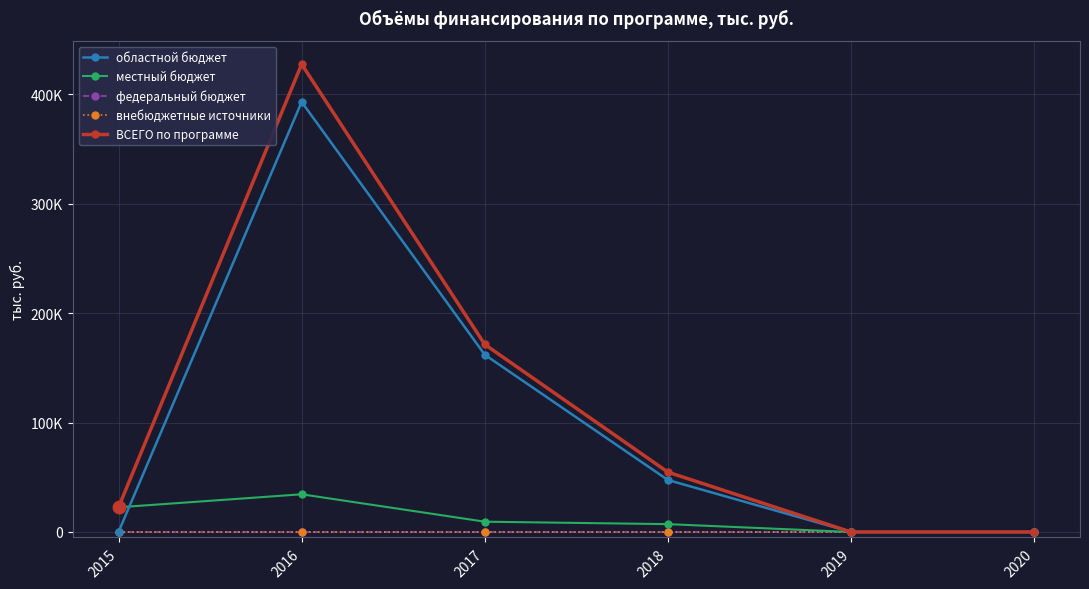

True or false: местный бюджет and ВСЕГО по программе intersect in this chart.

False